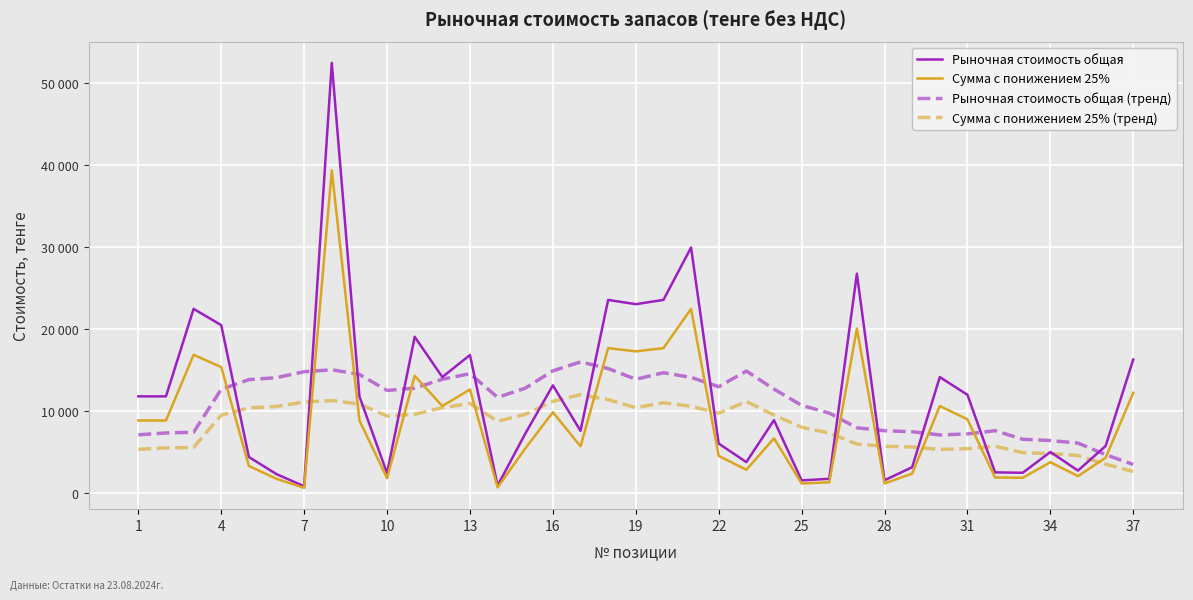

Is this an area chart (filled region under the line)?

No